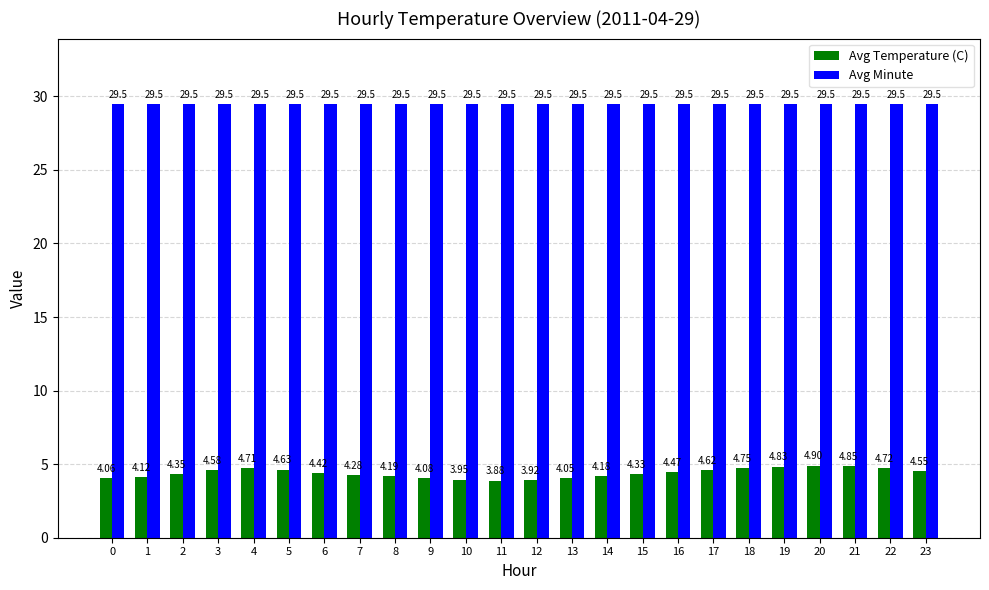

Is it true that Avg Temperature (C) equals 4.1 at 9?

True